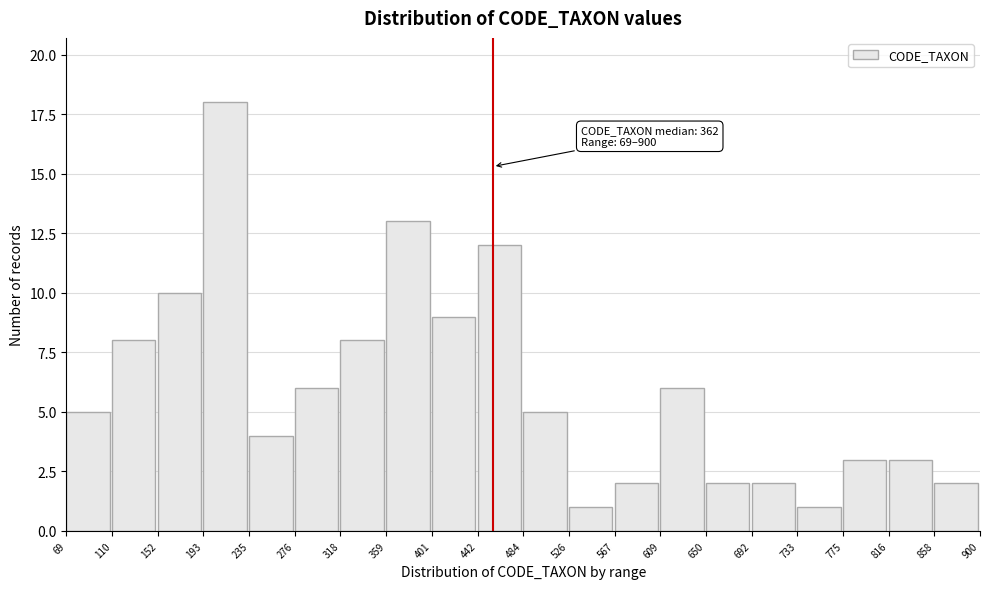

Over which range of the x-axis is the bar tallest?

193 to 235